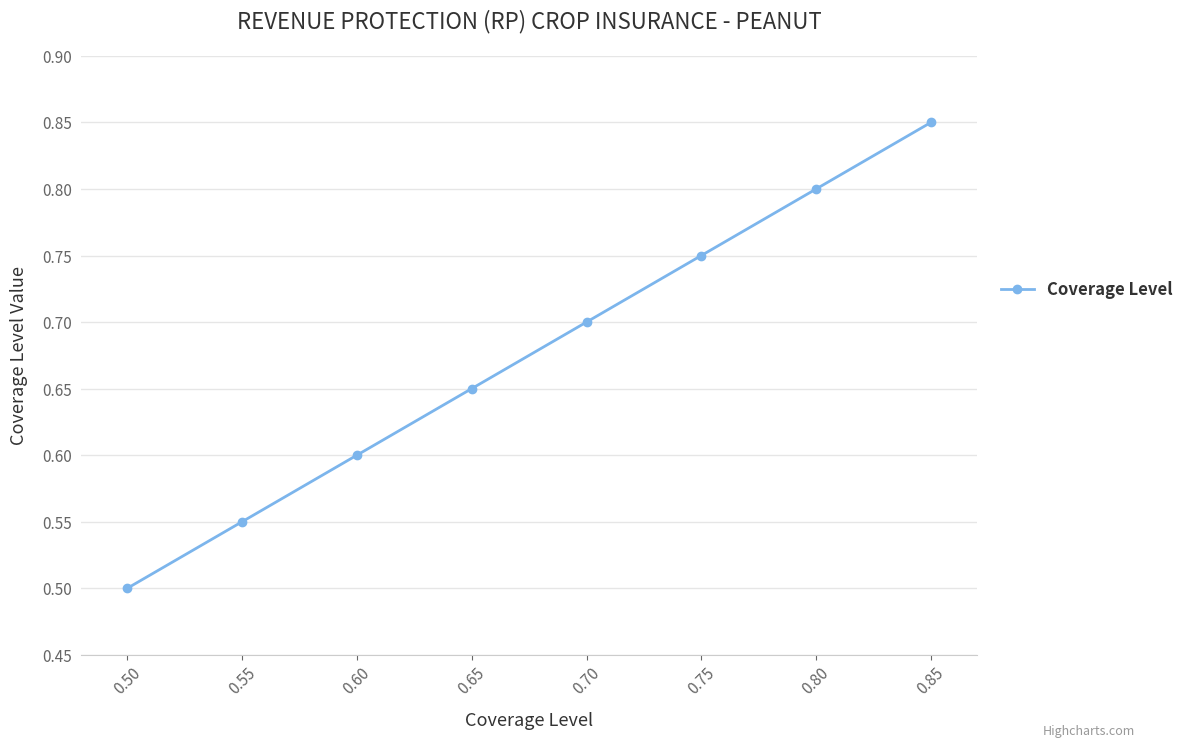

The value at 0.50 is 0.5. True or false?

True